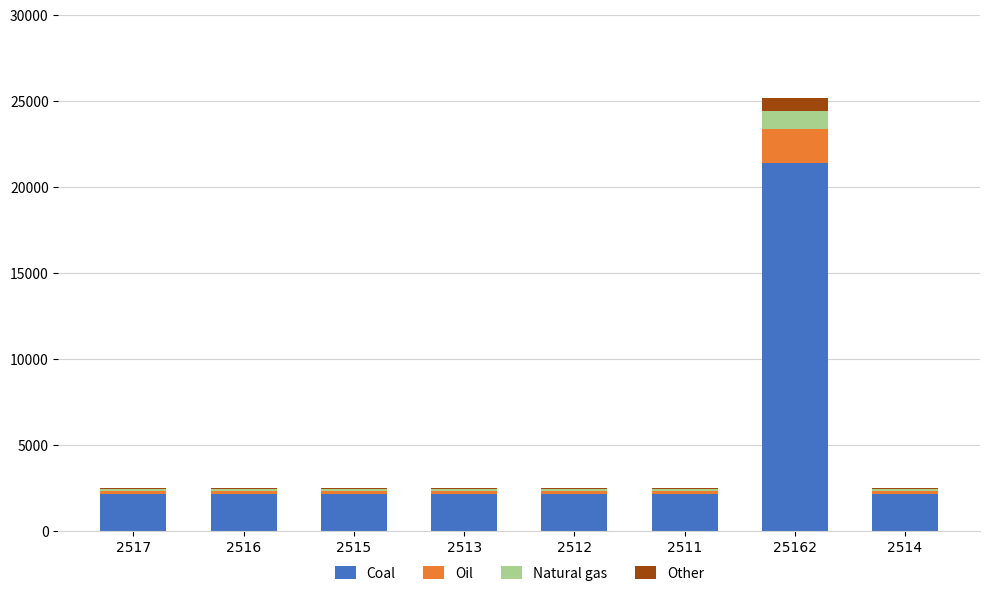

What is the maximum value for Coal?

21387